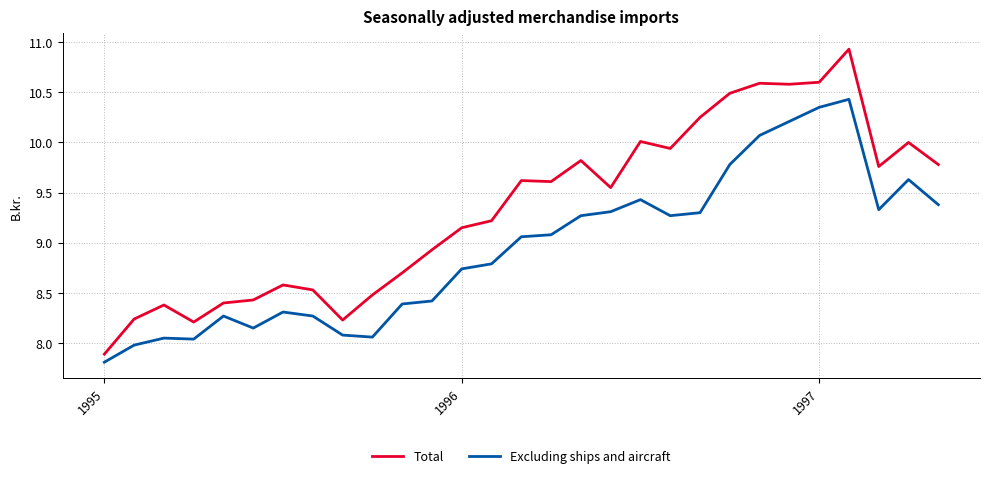

What is the highest value of the Total series?

10.9